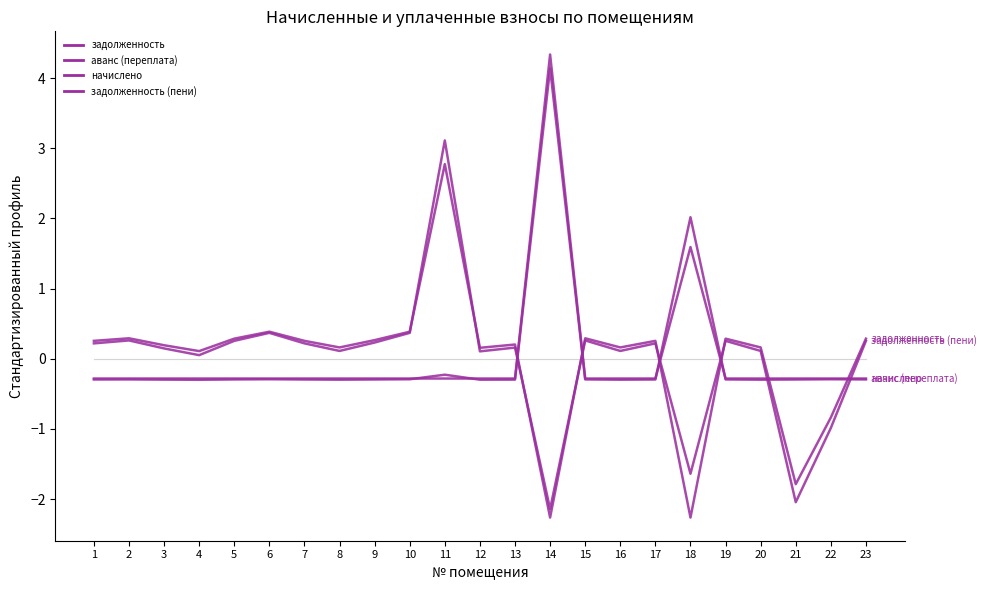

What is the highest value of the задолженность series?

2.8